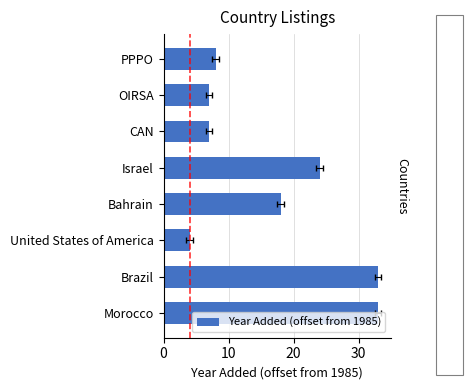

The value at Morocco is 59. True or false?

False